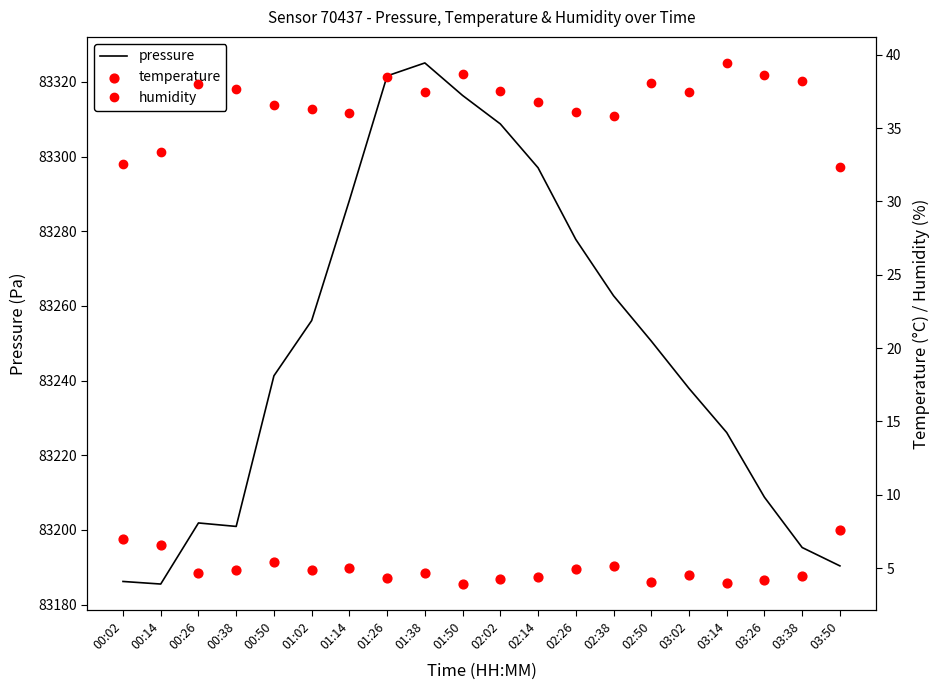

Which series has the largest total across all categories?

pressure